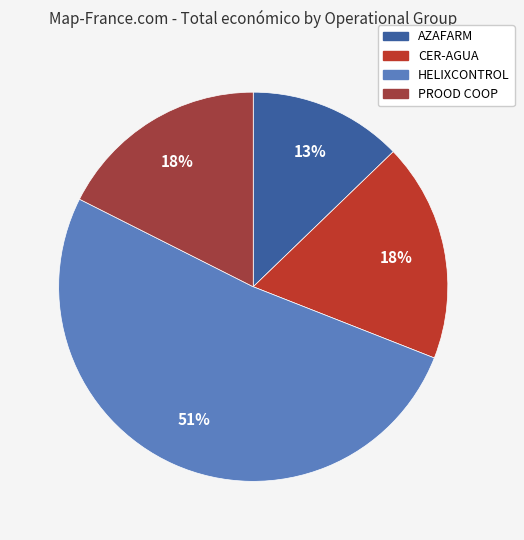

Does any single category account for the majority?

Yes